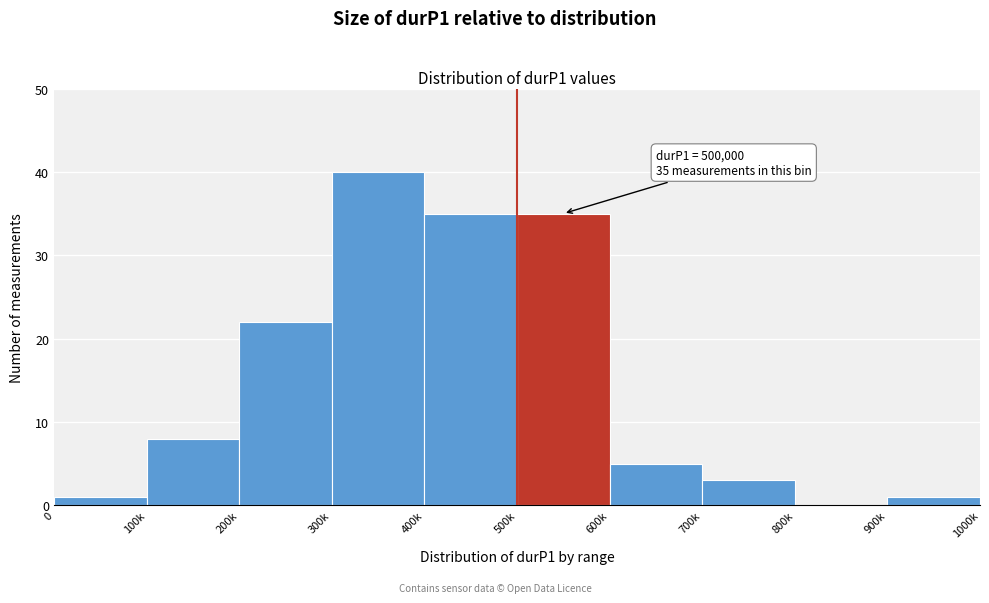

Reading left to right, list all the values displayed in this chart.

0=1	100k=8	200k=22	300k=40	400k=35	500k=35	600k=5	700k=3	800k=0	900k=1